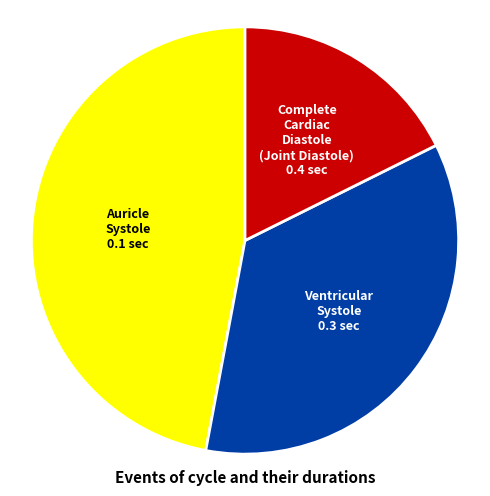

Approximately how many times larger is the value at Auricle Systole 0.1 sec compared to Complete Cardiac Diastole (Joint Diastole) 0.4 sec?

2.7